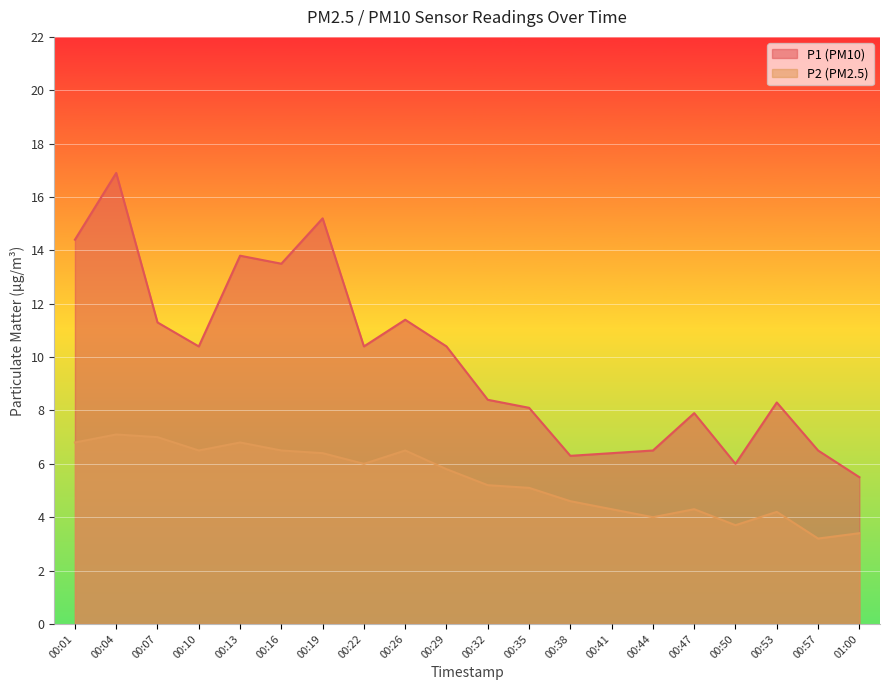

How many distinct data groups are displayed?

2